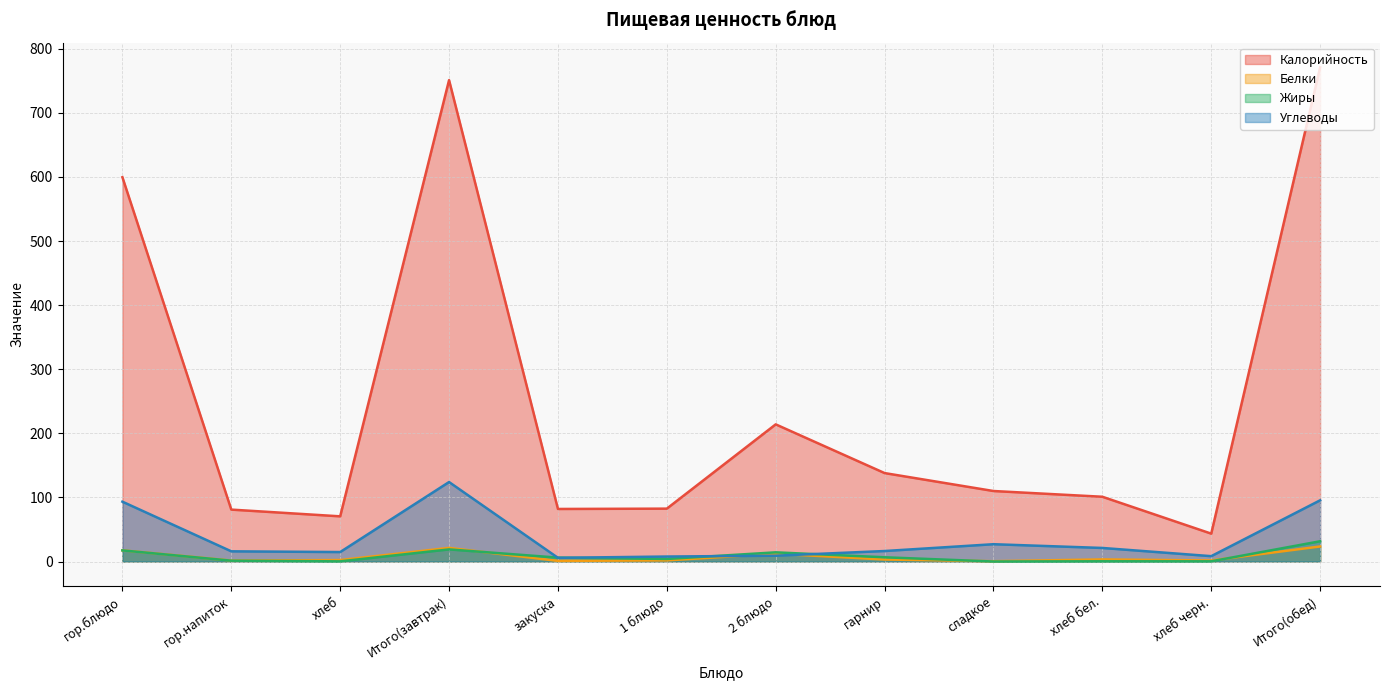

Reading left to right, list all the values displayed in this chart.

Калорийность: гор.блюдо=599.6	гор.напиток=81.0	хлеб=70.5	Итого(завтрак)=751.1	закуска=82.0	1 блюдо=82.5	2 блюдо=214.0	гарнир=138.0	сладкое=110.0	хлеб бел.=101.0	хлеб черн.=43.5	Итого(обед)=771.0
Белки: гор.блюдо=17.5	гор.напиток=1.5	хлеб=2.3	Итого(завтрак)=21.2	закуска=1.0	1 блюдо=1.8	2 блюдо=12.2	гарнир=3.1	сладкое=0.5	хлеб бел.=3.3	хлеб черн.=1.6	Итого(обед)=23.5
Жиры: гор.блюдо=17.4	гор.напиток=1.3	хлеб=0.2	Итого(завтрак)=18.9	закуска=6.1	1 блюдо=4.0	2 блюдо=14.3	гарнир=6.6	сладкое=0.0	хлеб бел.=0.3	хлеб черн.=0.3	Итого(обед)=31.6
Углеводы: гор.блюдо=93.3	гор.напиток=15.9	хлеб=14.8	Итого(завтрак)=124.0	закуска=5.8	1 блюдо=7.8	2 блюдо=9.1	гарнир=16.4	сладкое=27.0	хлеб бел.=21.2	хлеб черн.=8.3	Итого(обед)=95.5